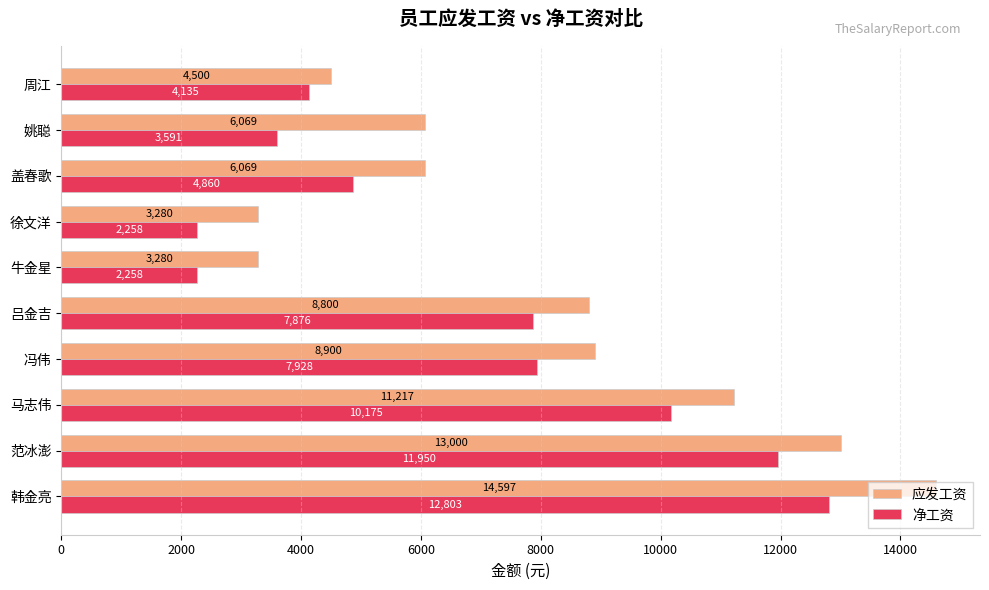

Which series has the largest range (max minus min)?

应发工资